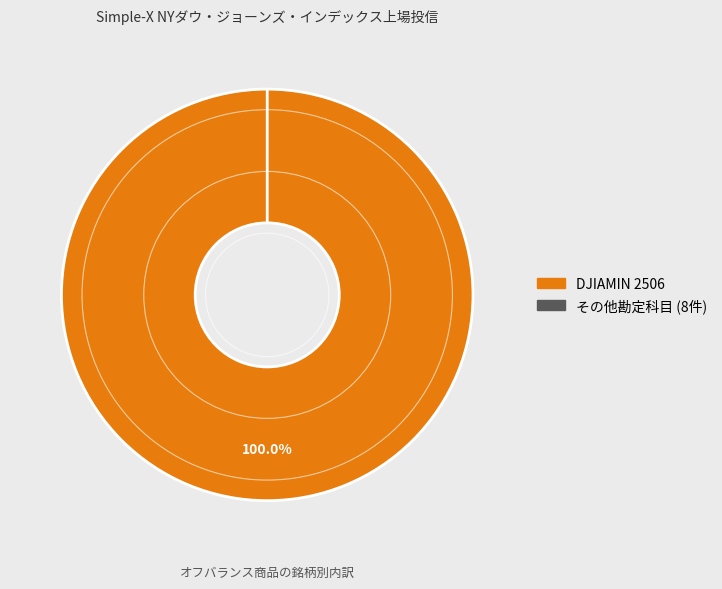

Is 未払委託者報酬 the majority of the pie?

No